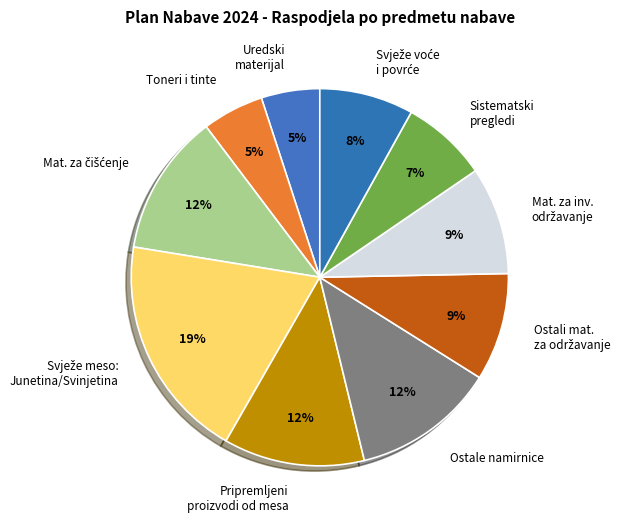

To the nearest percent, what portion does Ostale namirnice represent?

12%